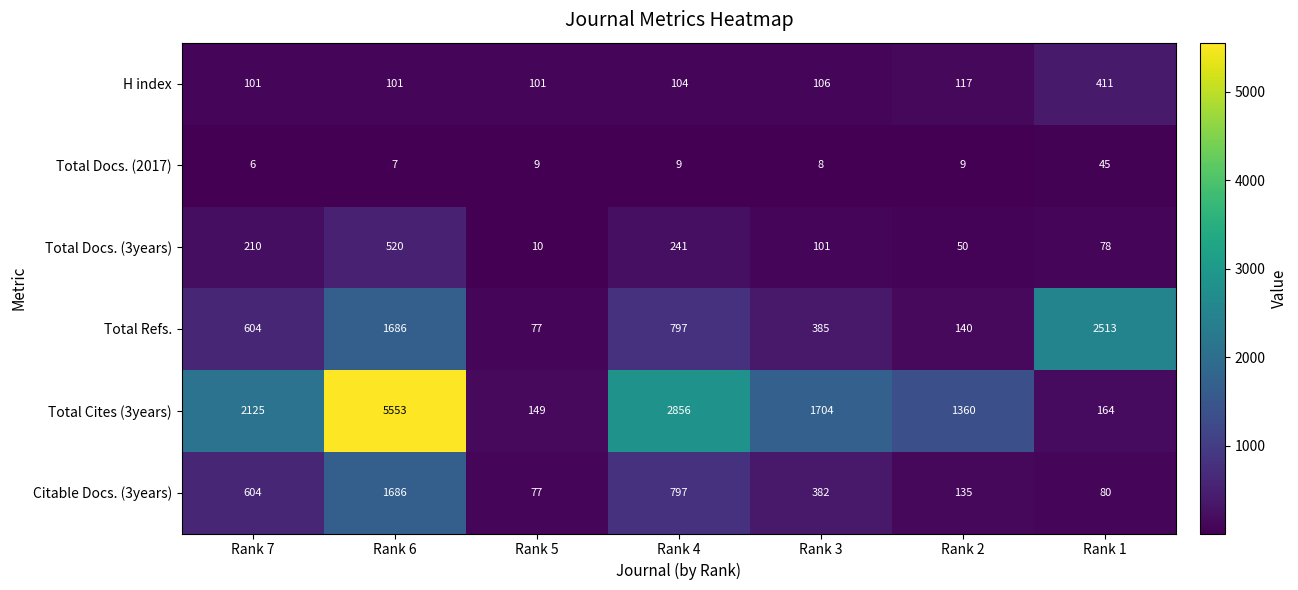

What is the difference between the highest and lowest values at Rank 7?

2119